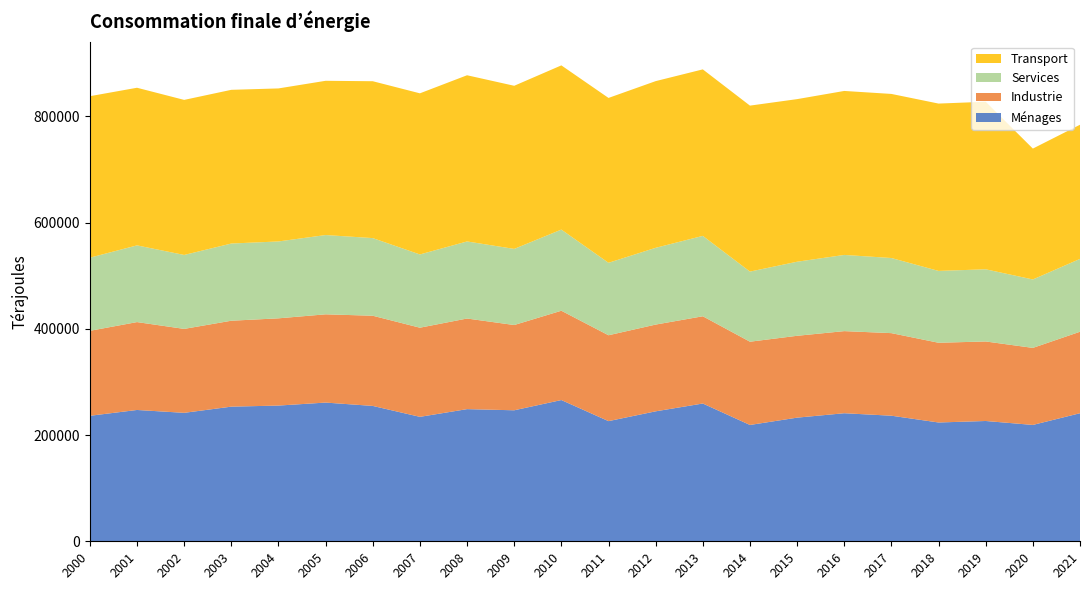

Reading right to left, extract all data points from this chart.

Ménages: 241160	219110	226540	223710	236480	241150	232830	219060	259450	244730	226280	265980	246690	248870	234340	254920	261210	255580	253550	241890	247290	236320
Industrie: 153430	145090	149750	150150	155500	154620	154150	156770	164290	163370	161710	168190	160570	170630	167870	169830	166200	164280	161810	158070	165500	160000
Services: 137190	128850	135910	135270	141460	143480	139470	132030	151390	144540	136450	152800	143330	145130	137940	146200	149280	144770	145360	139250	144440	137720
Transport: 252640	246470	315520	315150	309000	308800	306200	312560	313540	313890	310460	309240	307190	312970	303420	295410	290470	288180	289440	291990	296840	304120